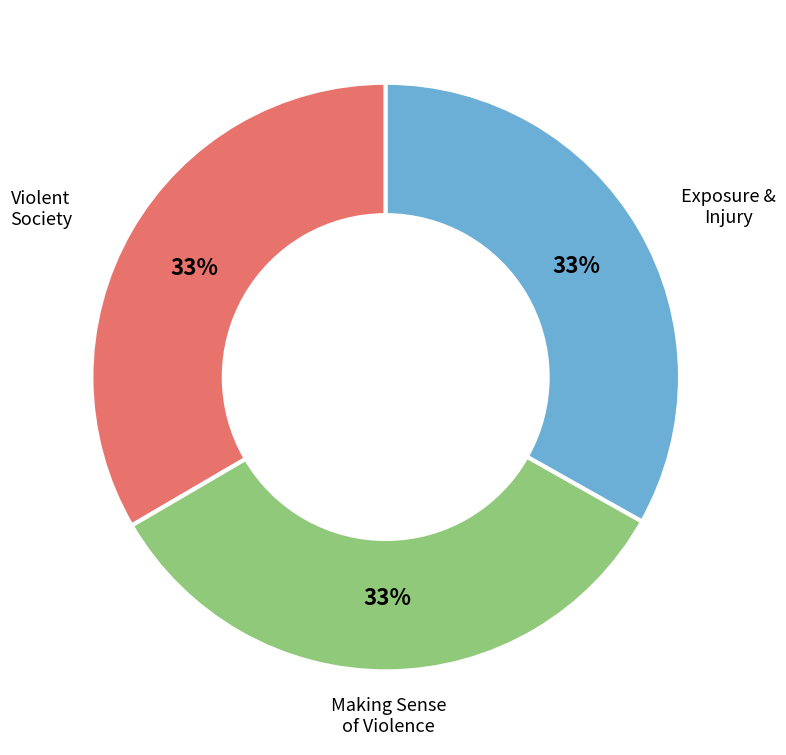

Does any single category account for the majority?

No